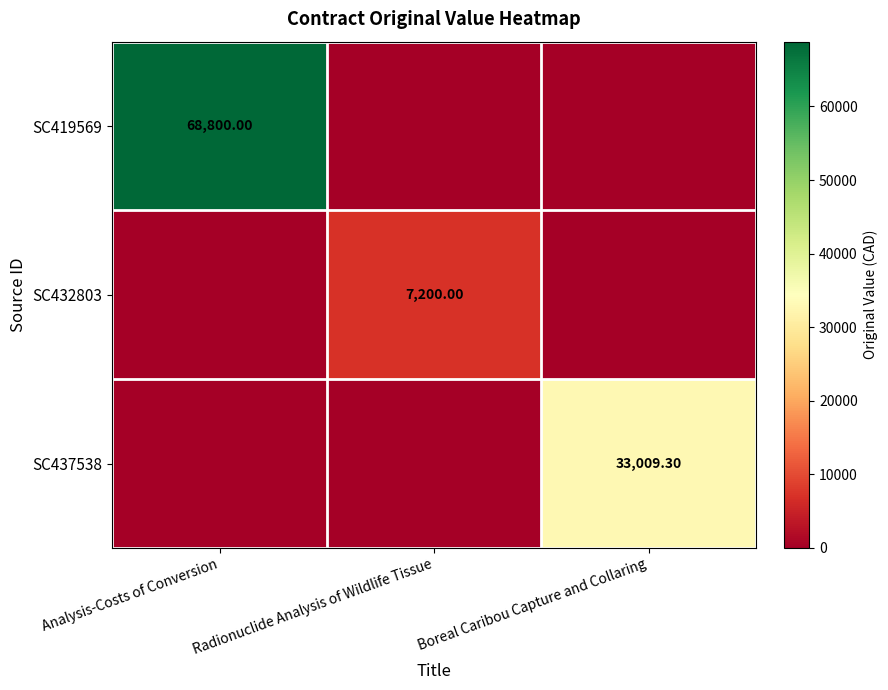

Which series has the largest total across all categories?

SC419569